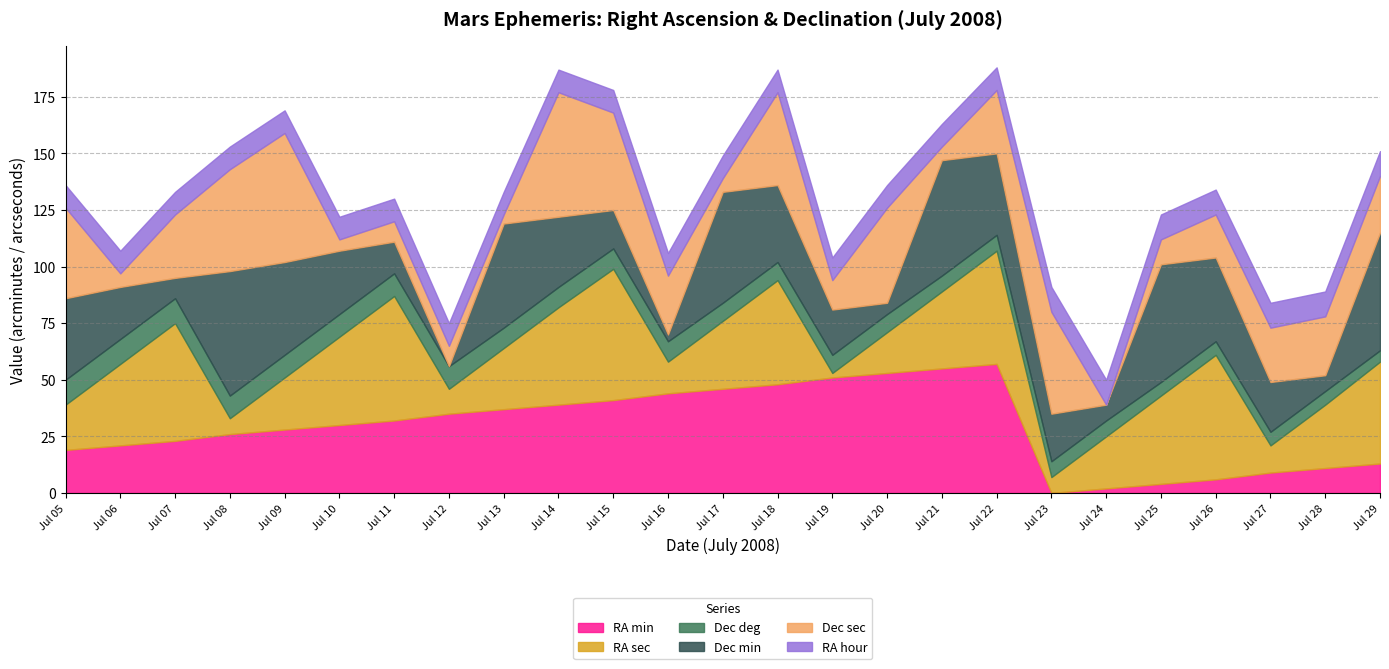

Reading left to right, what are all the values shown in this chart?

RA min: Jul 05=19	Jul 06=21	Jul 07=23	Jul 08=26	Jul 09=28	Jul 10=30	Jul 11=32	Jul 12=35	Jul 13=37	Jul 14=39	Jul 15=41	Jul 16=44	Jul 17=46	Jul 18=48	Jul 19=51	Jul 20=53	Jul 21=55	Jul 22=57	Jul 23=0	Jul 24=2	Jul 25=4	Jul 26=6	Jul 27=9	Jul 28=11	Jul 29=13
RA sec: Jul 05=20	Jul 06=36	Jul 07=52	Jul 08=7	Jul 09=23	Jul 10=39	Jul 11=55	Jul 12=11	Jul 13=27	Jul 14=43	Jul 15=58	Jul 16=14	Jul 17=30	Jul 18=46	Jul 19=2	Jul 20=18	Jul 21=34	Jul 22=50	Jul 23=7	Jul 24=23	Jul 25=39	Jul 26=55	Jul 27=12	Jul 28=28	Jul 29=45
Dec deg: Jul 05=11	Jul 06=11	Jul 07=11	Jul 08=10	Jul 09=10	Jul 10=10	Jul 11=10	Jul 12=10	Jul 13=9	Jul 14=9	Jul 15=9	Jul 16=9	Jul 17=8	Jul 18=8	Jul 19=8	Jul 20=8	Jul 21=7	Jul 22=7	Jul 23=7	Jul 24=7	Jul 25=6	Jul 26=6	Jul 27=6	Jul 28=6	Jul 29=5
Dec min: Jul 05=36	Jul 06=23	Jul 07=9	Jul 08=55	Jul 09=41	Jul 10=28	Jul 11=14	Jul 12=0	Jul 13=46	Jul 14=31	Jul 15=17	Jul 16=3	Jul 17=49	Jul 18=34	Jul 19=20	Jul 20=5	Jul 21=51	Jul 22=36	Jul 23=21	Jul 24=7	Jul 25=52	Jul 26=37	Jul 27=22	Jul 28=7	Jul 29=52
Dec sec: Jul 05=40	Jul 06=6	Jul 07=28	Jul 08=45	Jul 09=57	Jul 10=5	Jul 11=9	Jul 12=9	Jul 13=4	Jul 14=55	Jul 15=43	Jul 16=26	Jul 17=6	Jul 18=41	Jul 19=13	Jul 20=42	Jul 21=6	Jul 22=28	Jul 23=45	Jul 24=0	Jul 25=11	Jul 26=19	Jul 27=24	Jul 28=26	Jul 29=25
RA hour: Jul 05=10	Jul 06=10	Jul 07=10	Jul 08=10	Jul 09=10	Jul 10=10	Jul 11=10	Jul 12=10	Jul 13=10	Jul 14=10	Jul 15=10	Jul 16=10	Jul 17=10	Jul 18=10	Jul 19=10	Jul 20=10	Jul 21=10	Jul 22=10	Jul 23=11	Jul 24=11	Jul 25=11	Jul 26=11	Jul 27=11	Jul 28=11	Jul 29=11